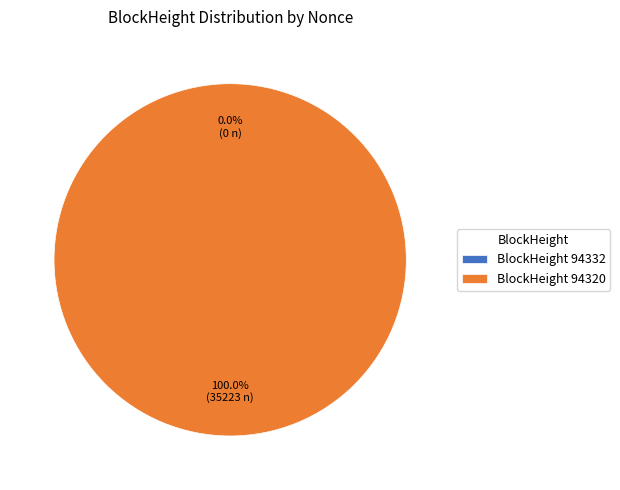

Which category accounts for the majority?

BlockHeight 94320